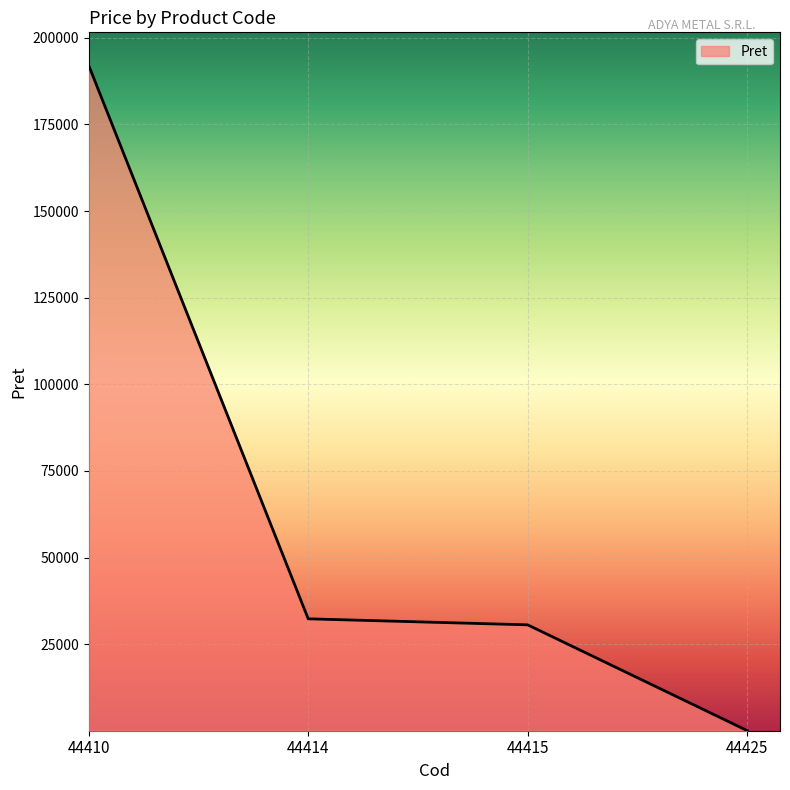

How many lines are shown in the chart?

1